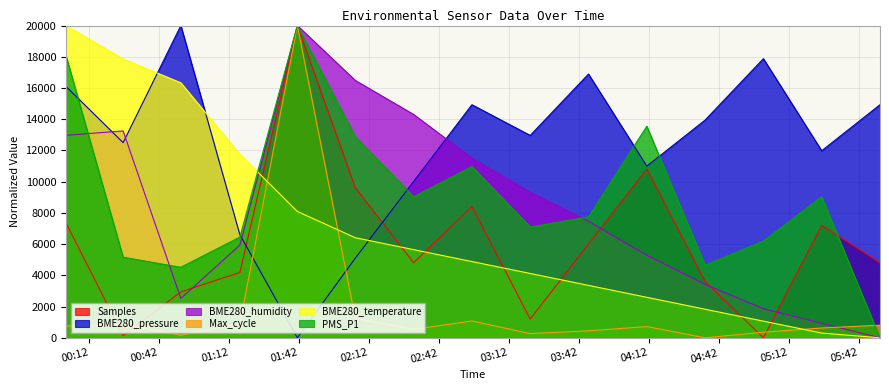

How many interior local peaks does the PMS_P1 series have?

4